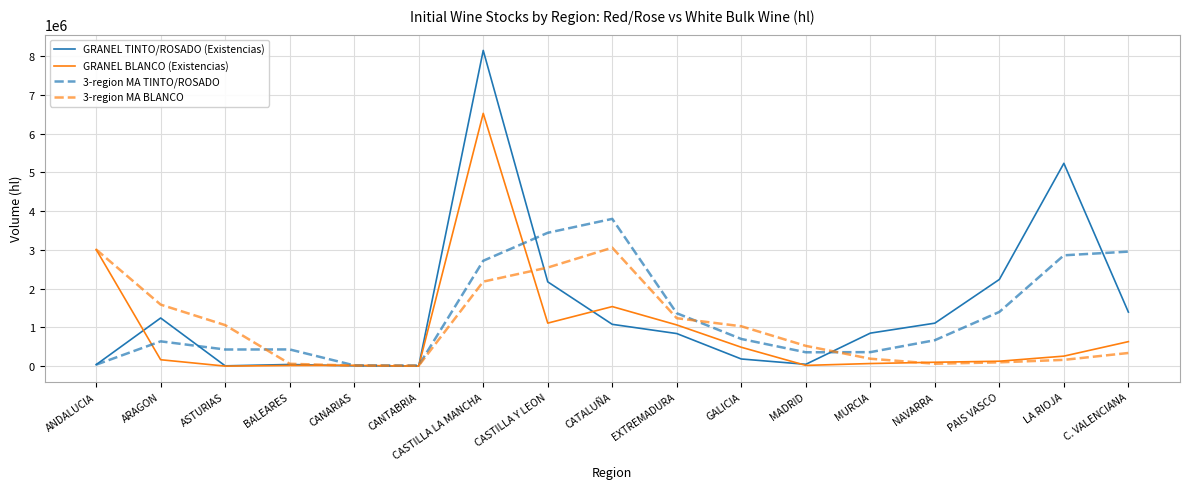

Where does the 3-region MA BLANCO series first go above 524886?

ANDALUCIA